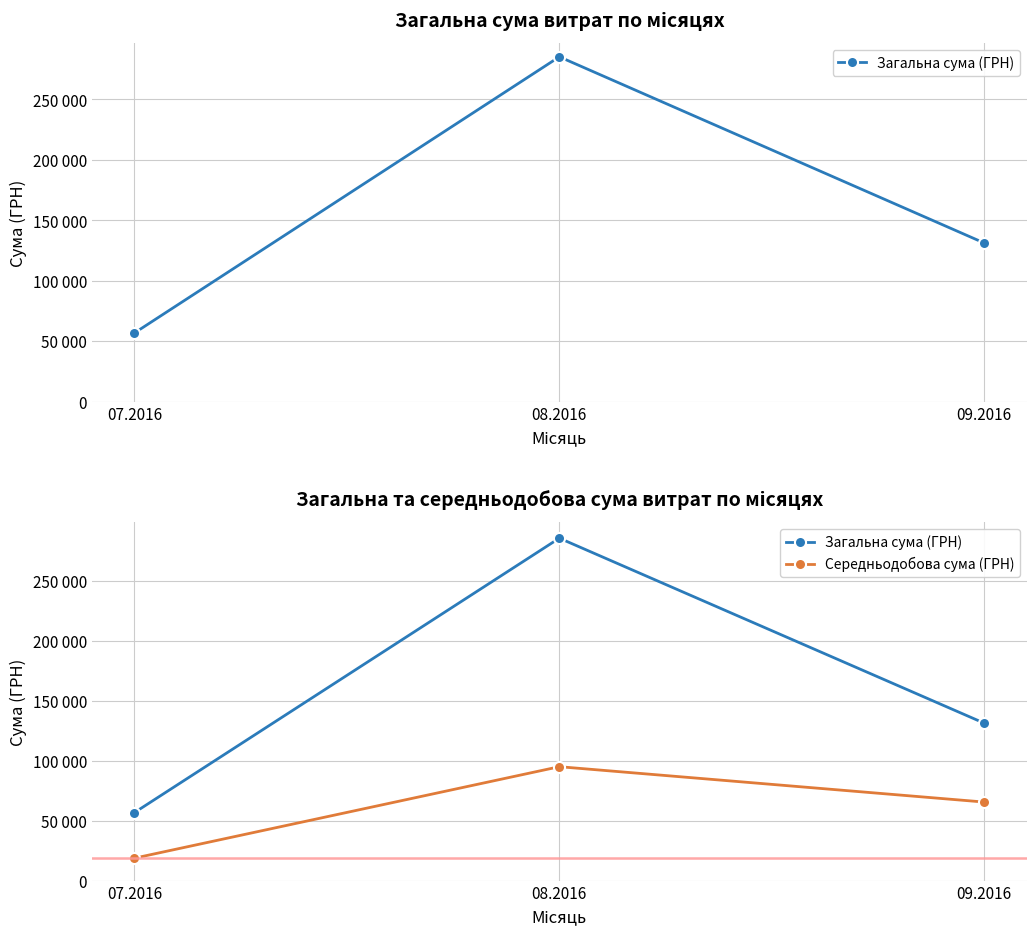

Where does the Загальна сума (ГРН) series first go above 131329?

08.2016